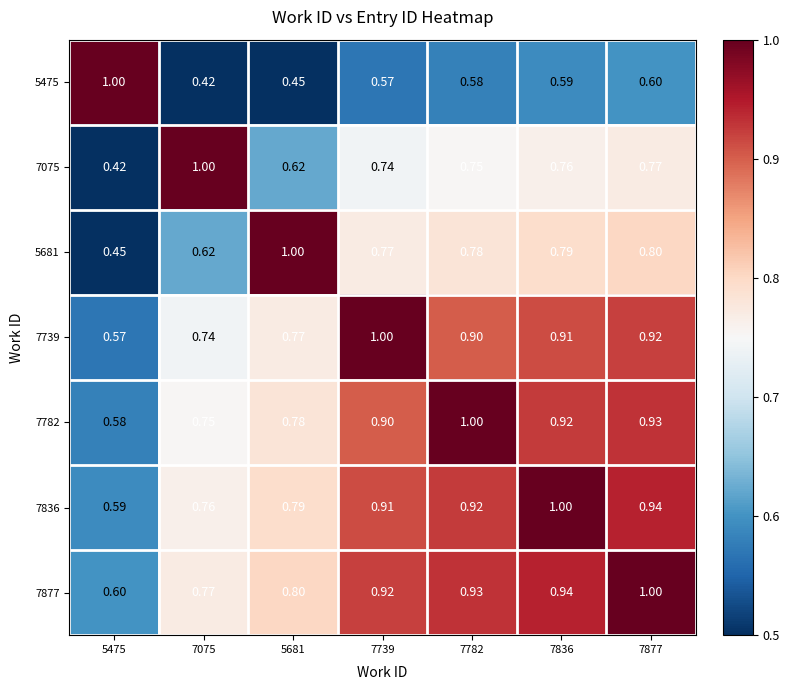

Is the value of 7782 at 7739 greater than the value of 5681 at 5681?

No